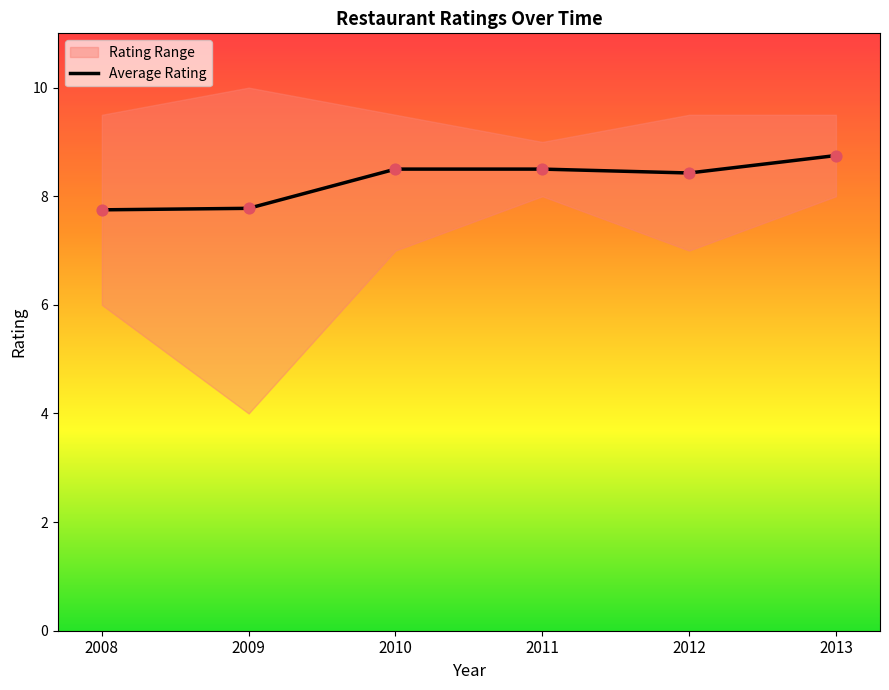

What is the ratio of the value at 2008 to the value at 2013?

0.9